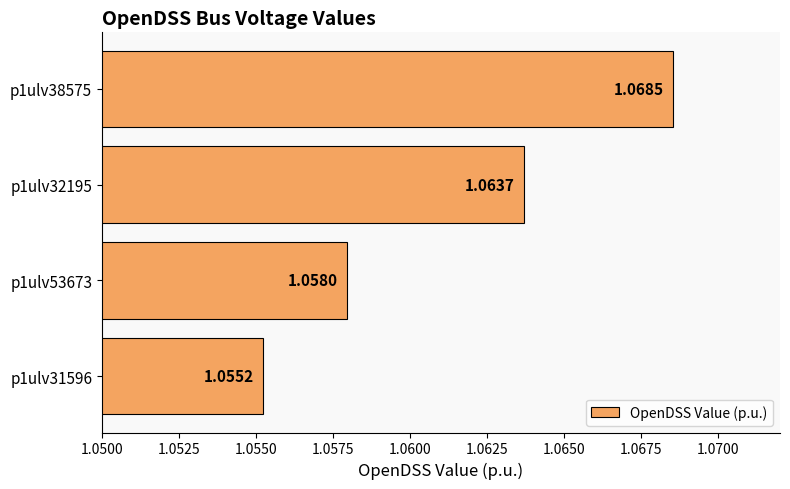

Which has a higher value, p1ulv38575 or p1ulv53673?

p1ulv38575